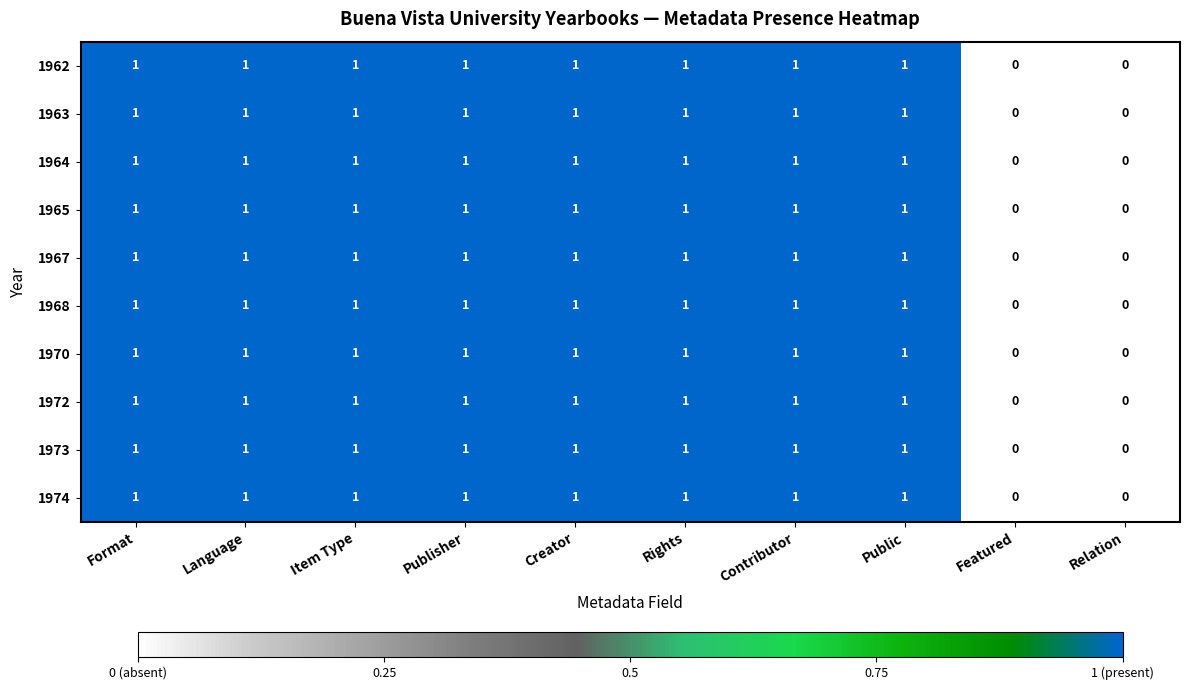

What is the total value across all series at Publisher?

10